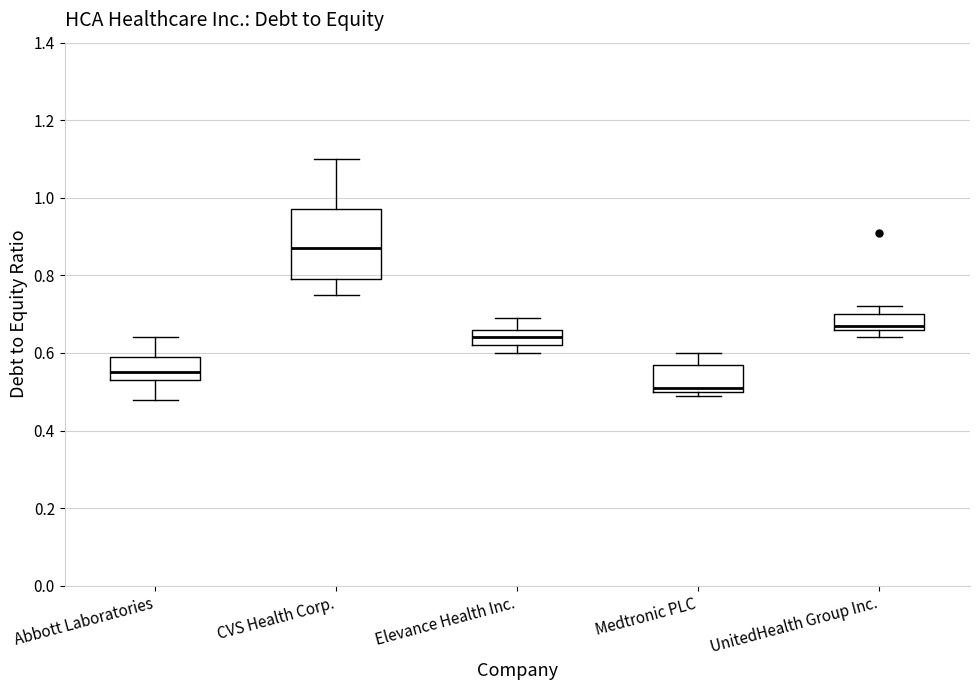

Which box has the lowest median line?

Medtronic PLC